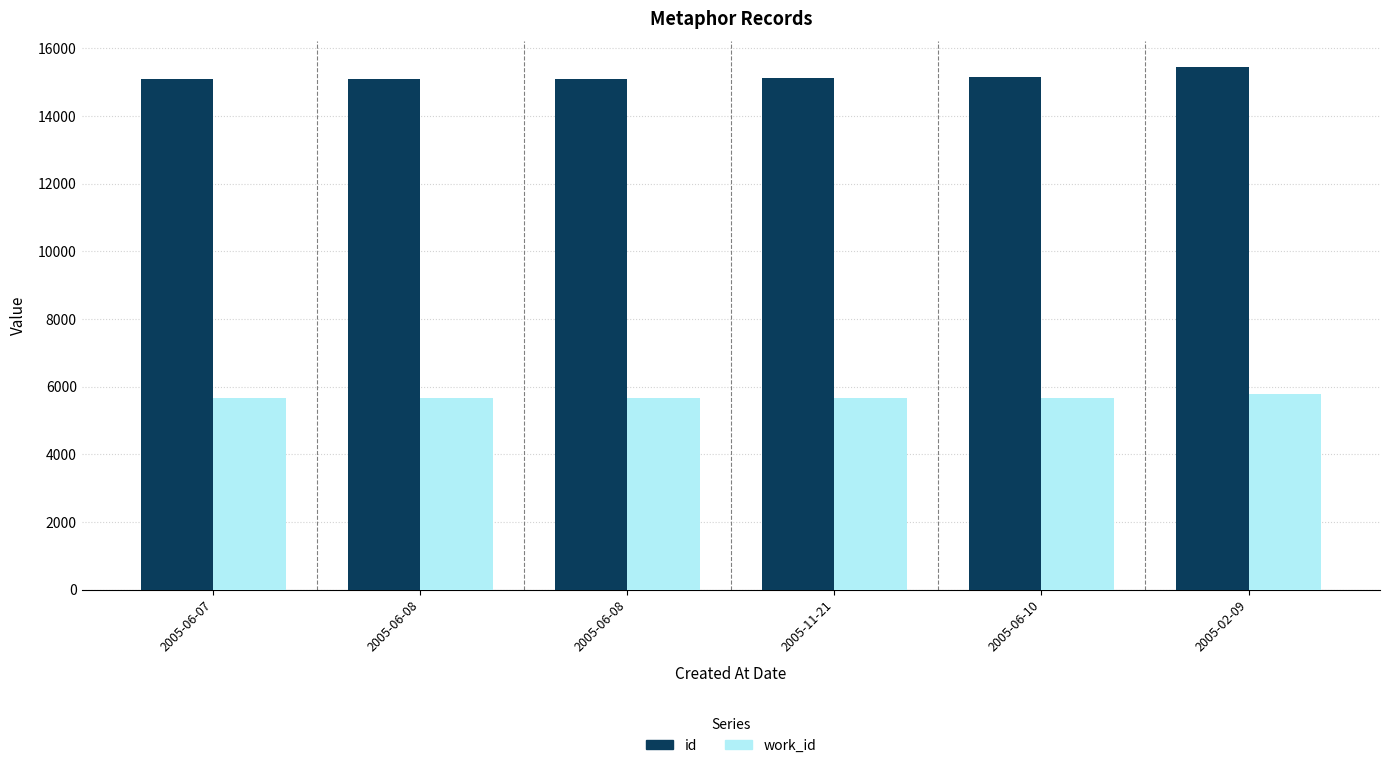

How many bars are there in each group?

2